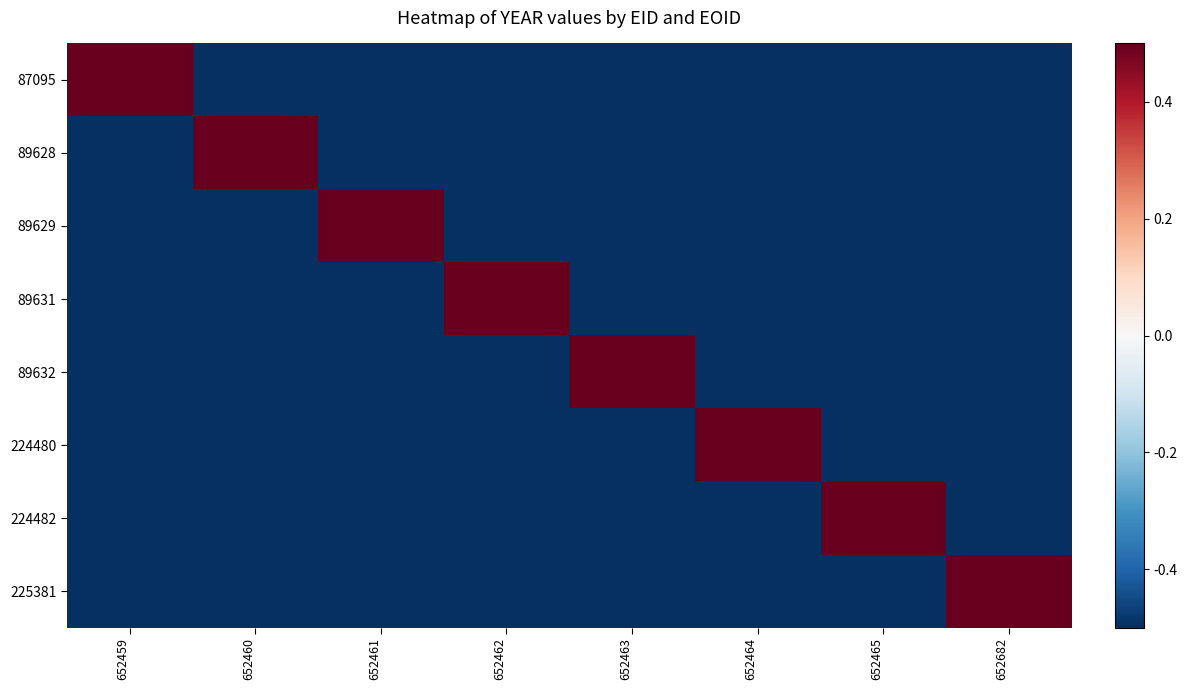

Reading right to left, what are all the values shown in this chart?

87095: 652682=-0.5	652465=-0.5	652464=-0.5	652463=-0.5	652462=-0.5	652461=-0.5	652460=-0.5	652459=0.5
89628: 652682=-0.5	652465=-0.5	652464=-0.5	652463=-0.5	652462=-0.5	652461=-0.5	652460=0.5	652459=-0.5
89629: 652682=-0.5	652465=-0.5	652464=-0.5	652463=-0.5	652462=-0.5	652461=0.5	652460=-0.5	652459=-0.5
89631: 652682=-0.5	652465=-0.5	652464=-0.5	652463=-0.5	652462=0.5	652461=-0.5	652460=-0.5	652459=-0.5
89632: 652682=-0.5	652465=-0.5	652464=-0.5	652463=0.5	652462=-0.5	652461=-0.5	652460=-0.5	652459=-0.5
224480: 652682=-0.5	652465=-0.5	652464=0.5	652463=-0.5	652462=-0.5	652461=-0.5	652460=-0.5	652459=-0.5
224482: 652682=-0.5	652465=0.5	652464=-0.5	652463=-0.5	652462=-0.5	652461=-0.5	652460=-0.5	652459=-0.5
225381: 652682=0.5	652465=-0.5	652464=-0.5	652463=-0.5	652462=-0.5	652461=-0.5	652460=-0.5	652459=-0.5